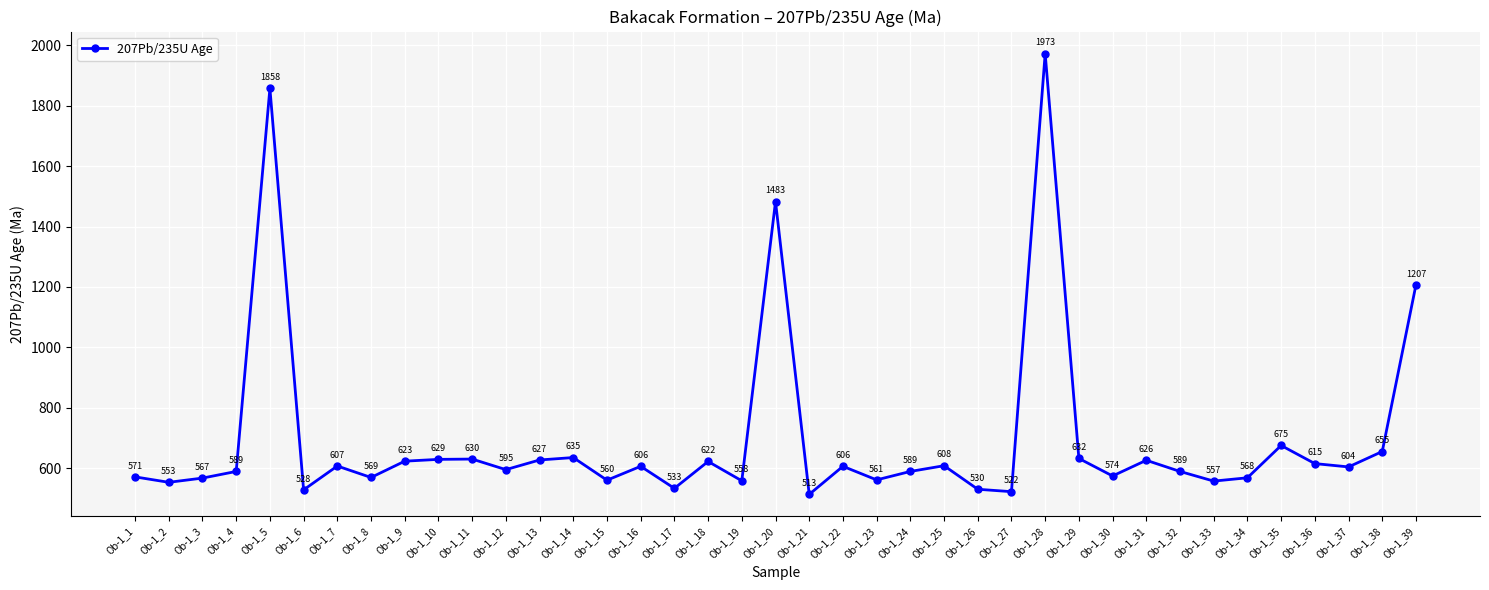

What is the difference between the values at Ob-1_21 and Ob-1_18?

109